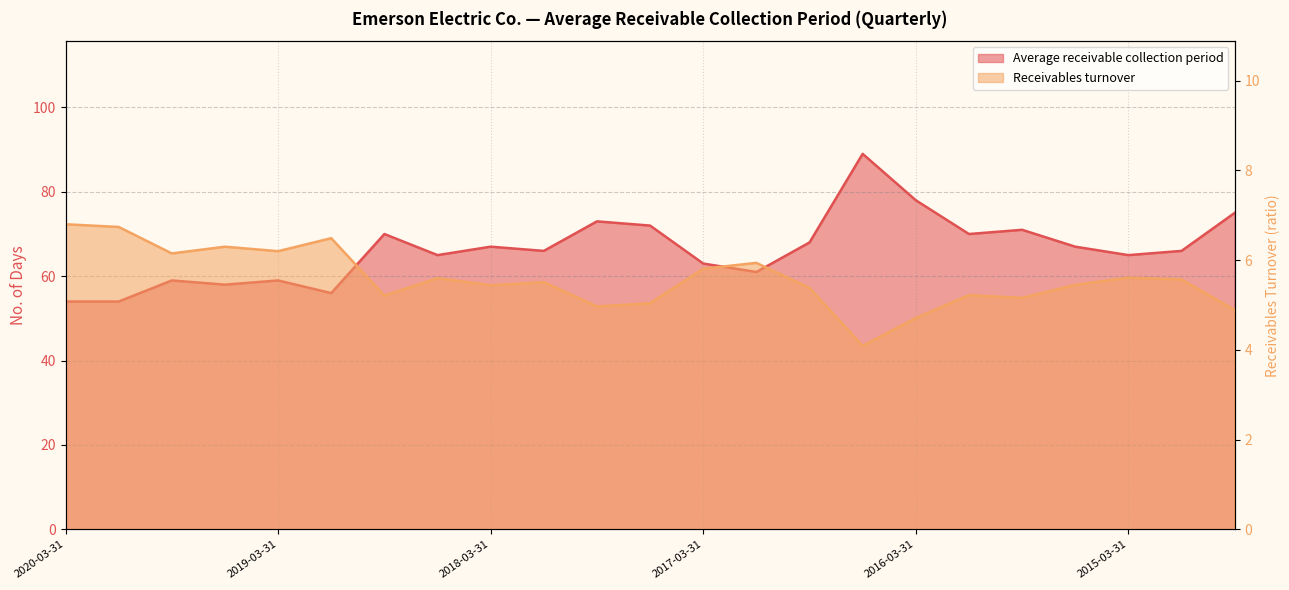

List the series in order of their peak value, lowest first.

Receivables turnover, Average receivable collection period